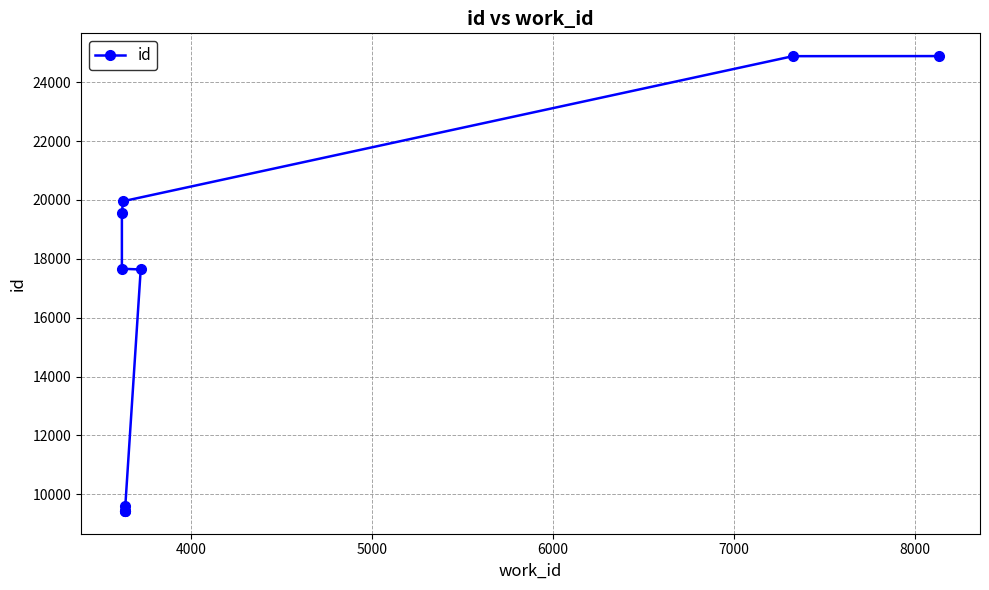

What is the smallest value displayed?

9434